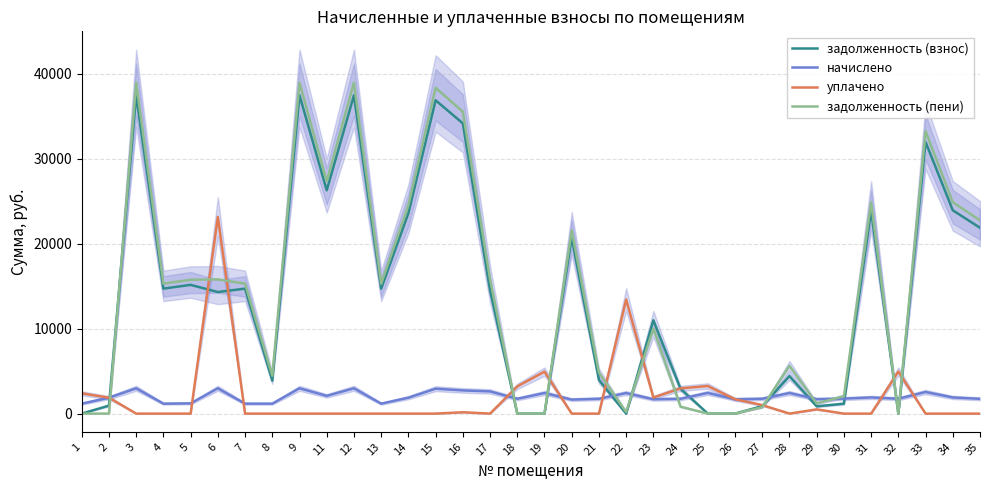

Which series has the largest range (max minus min)?

задолженность (пени)